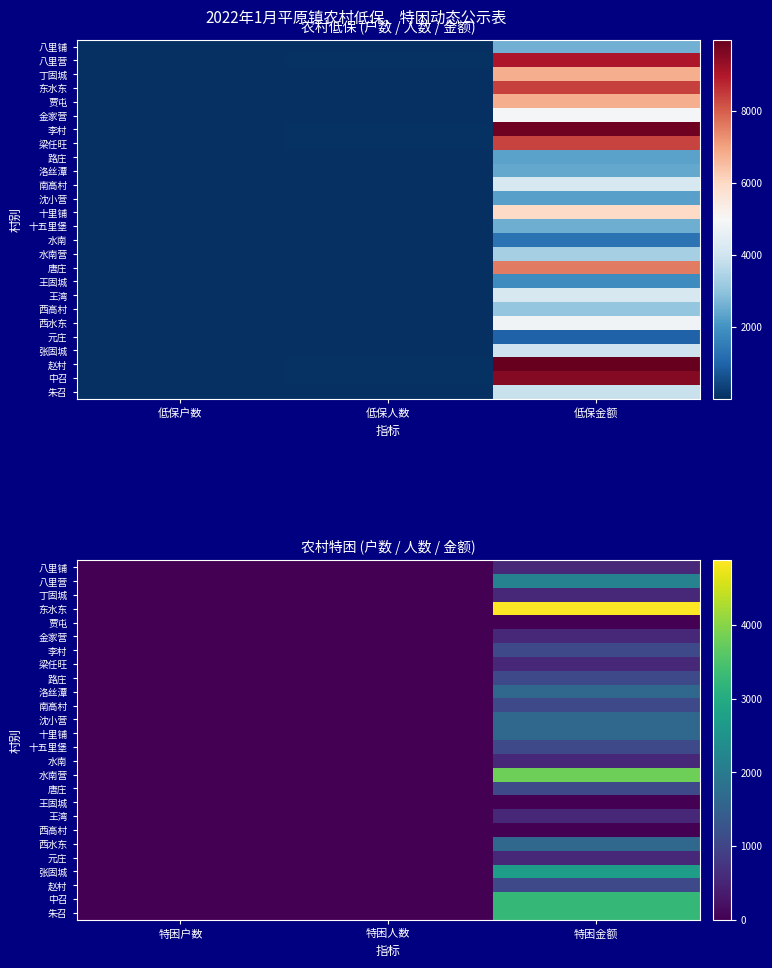

At which category is the sum across all series the highest?

特困金额